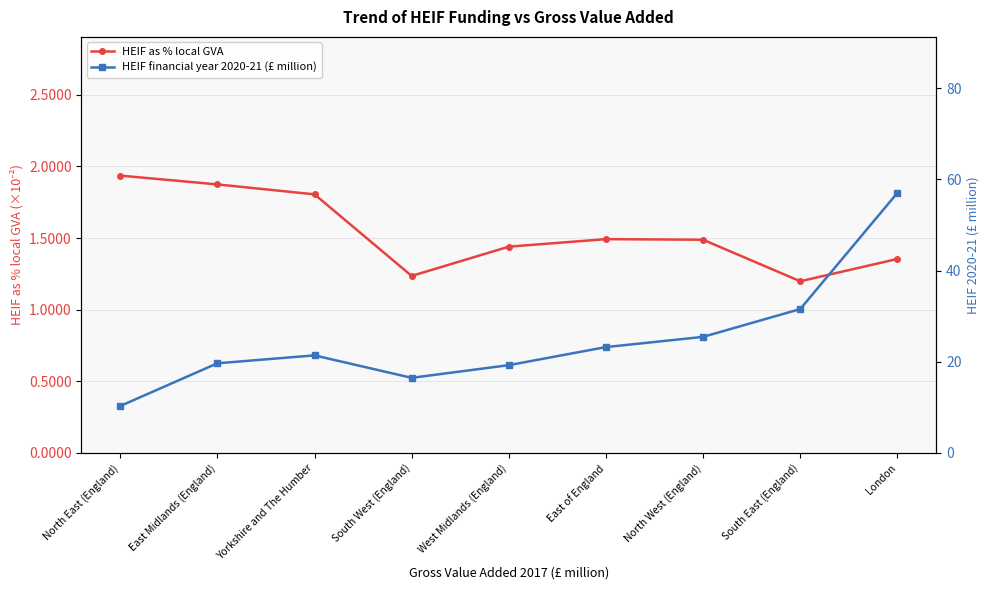

True or false: HEIF financial year 2020-21 (£ million) and HEIF as % local GVA intersect in this chart.

False